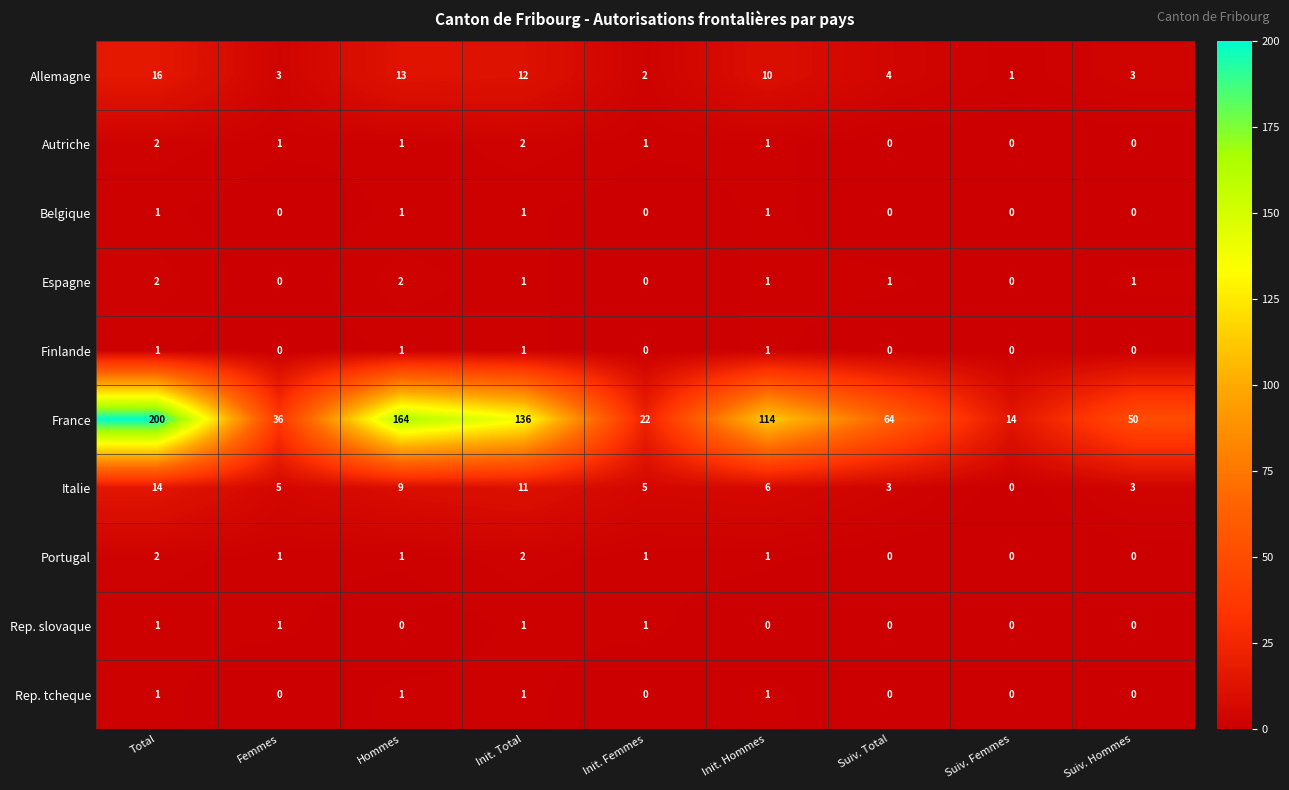

At which label does Allemagne reach its minimum?

Suiv. Femmes